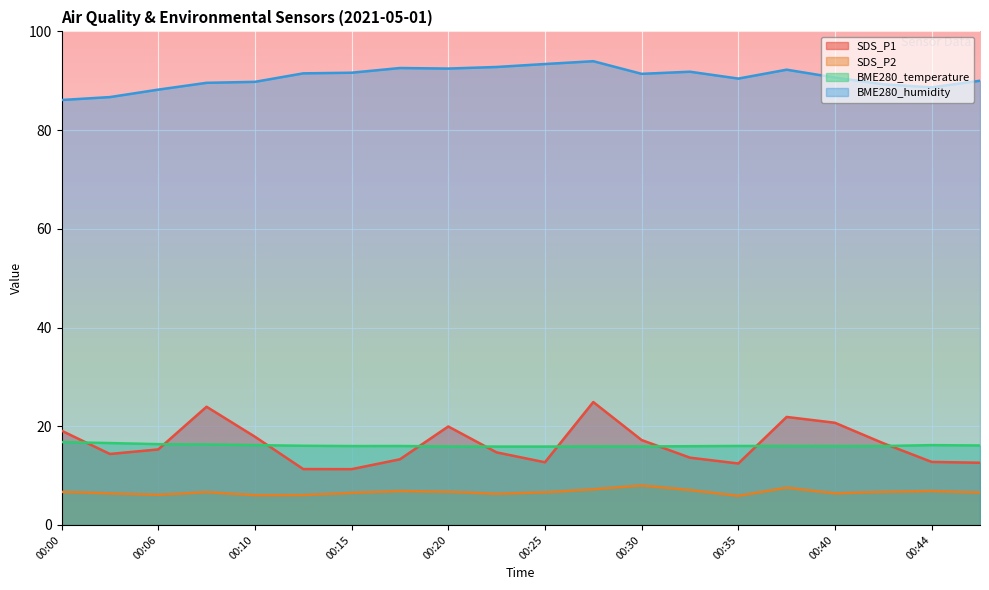

True or false: BME280_temperature and BME280_humidity cross at least once.

False